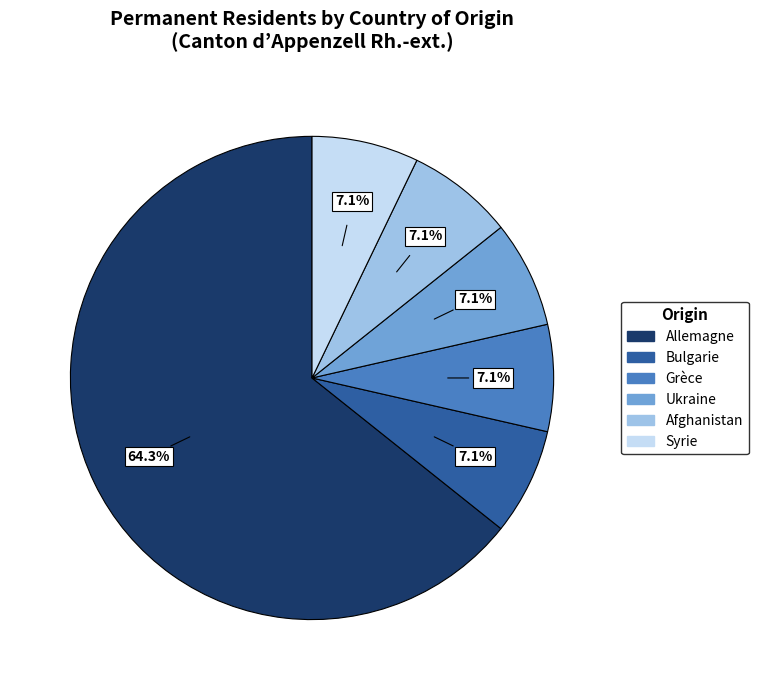

Count the number of slices in the pie.

6